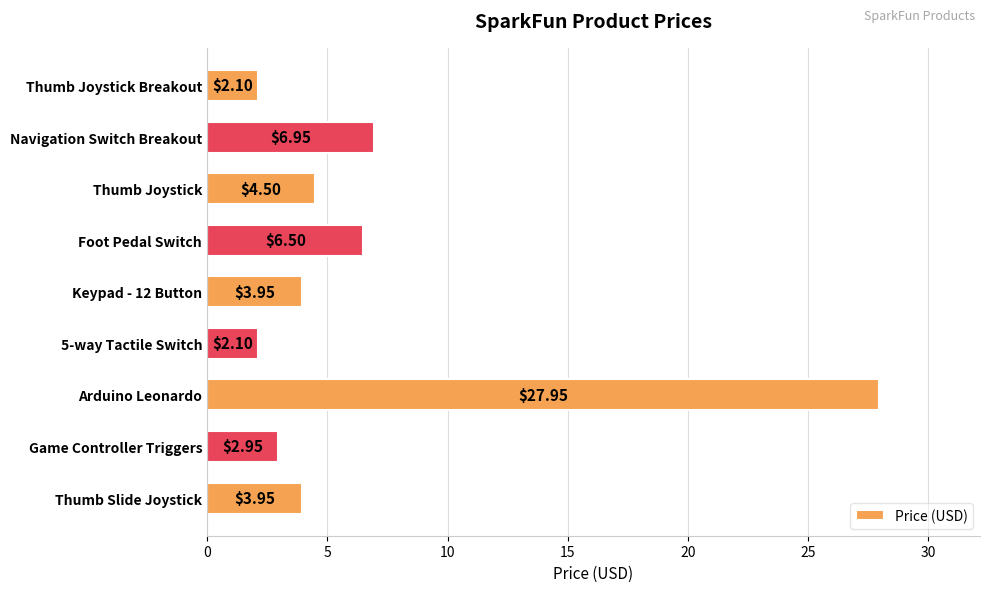

How many values are below 3?

3